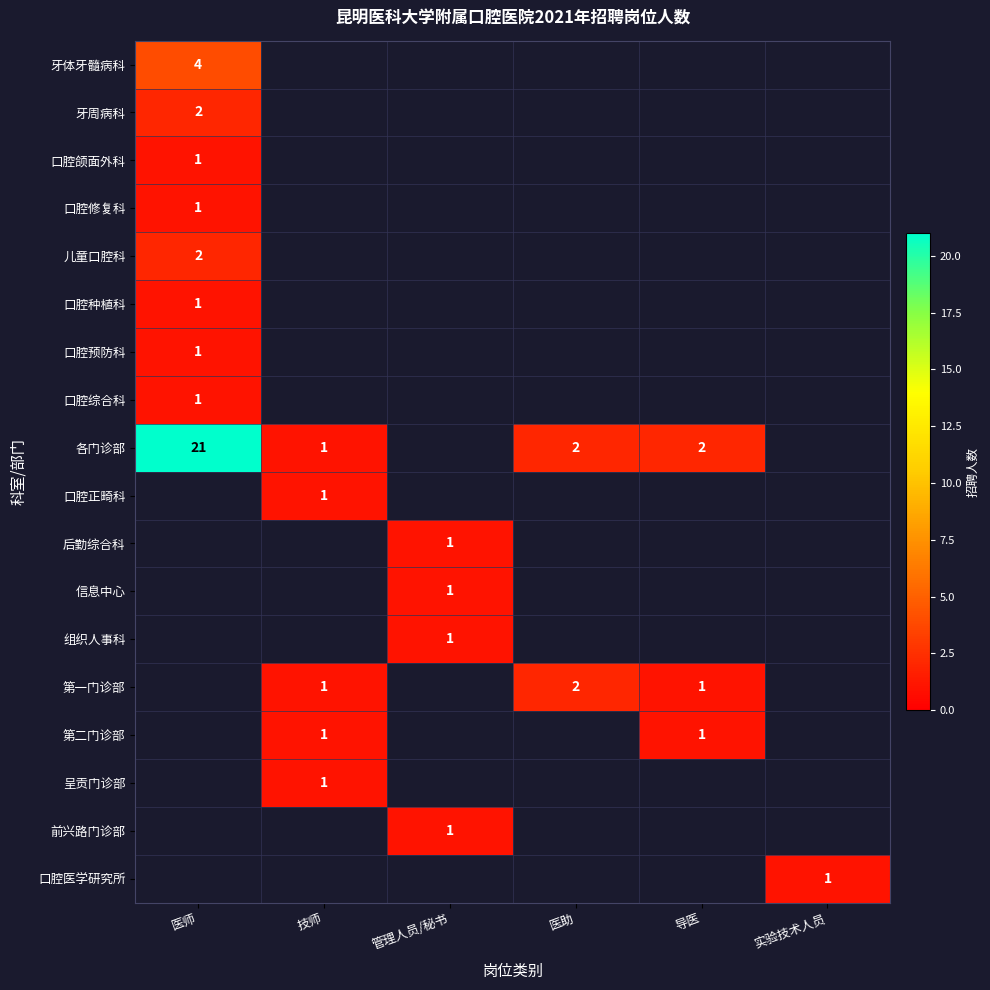

Which category has the lowest value in the 第二门诊部 series?

医师